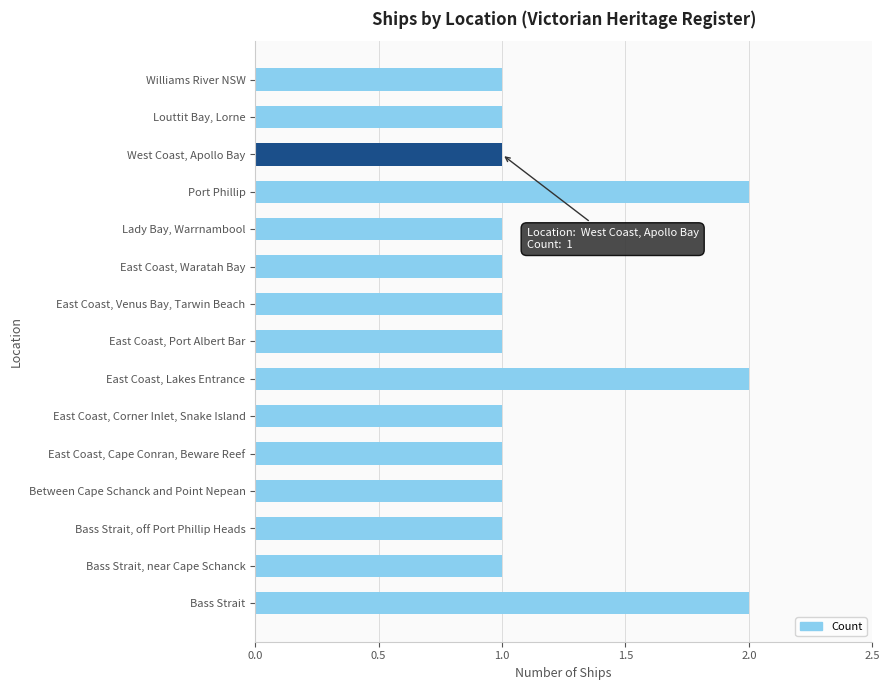

The chart shows a value of 1 at East Coast, Corner Inlet, Snake Island. True or false?

True